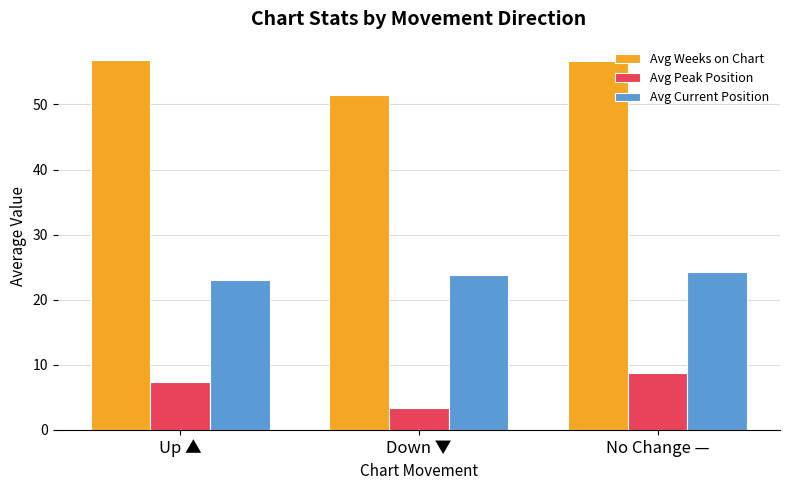

Read the Avg Peak Position value at Up ▲.

7.4